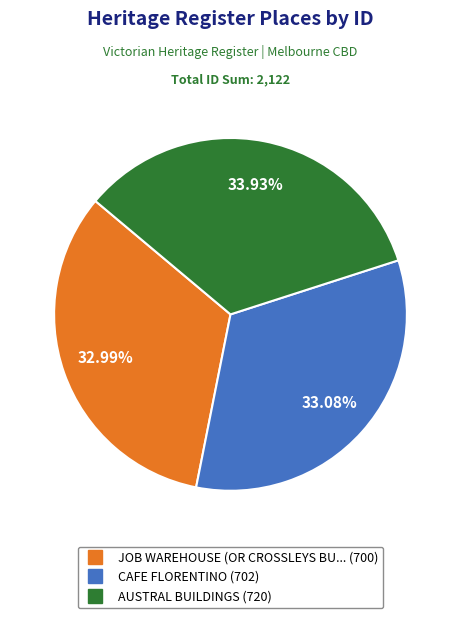

Does any single category account for the majority?

No